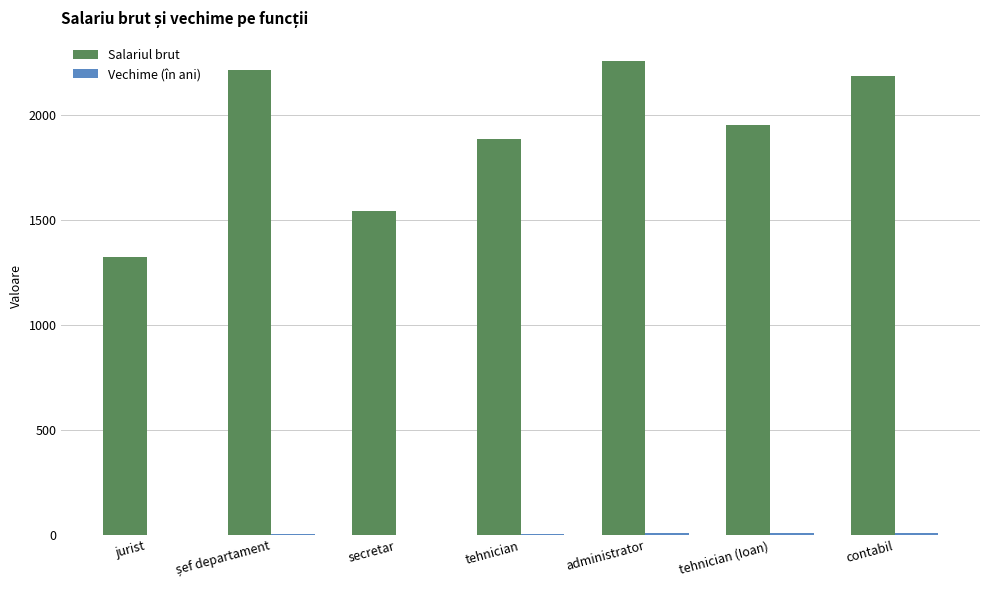

What is the greatest value displayed?

2256